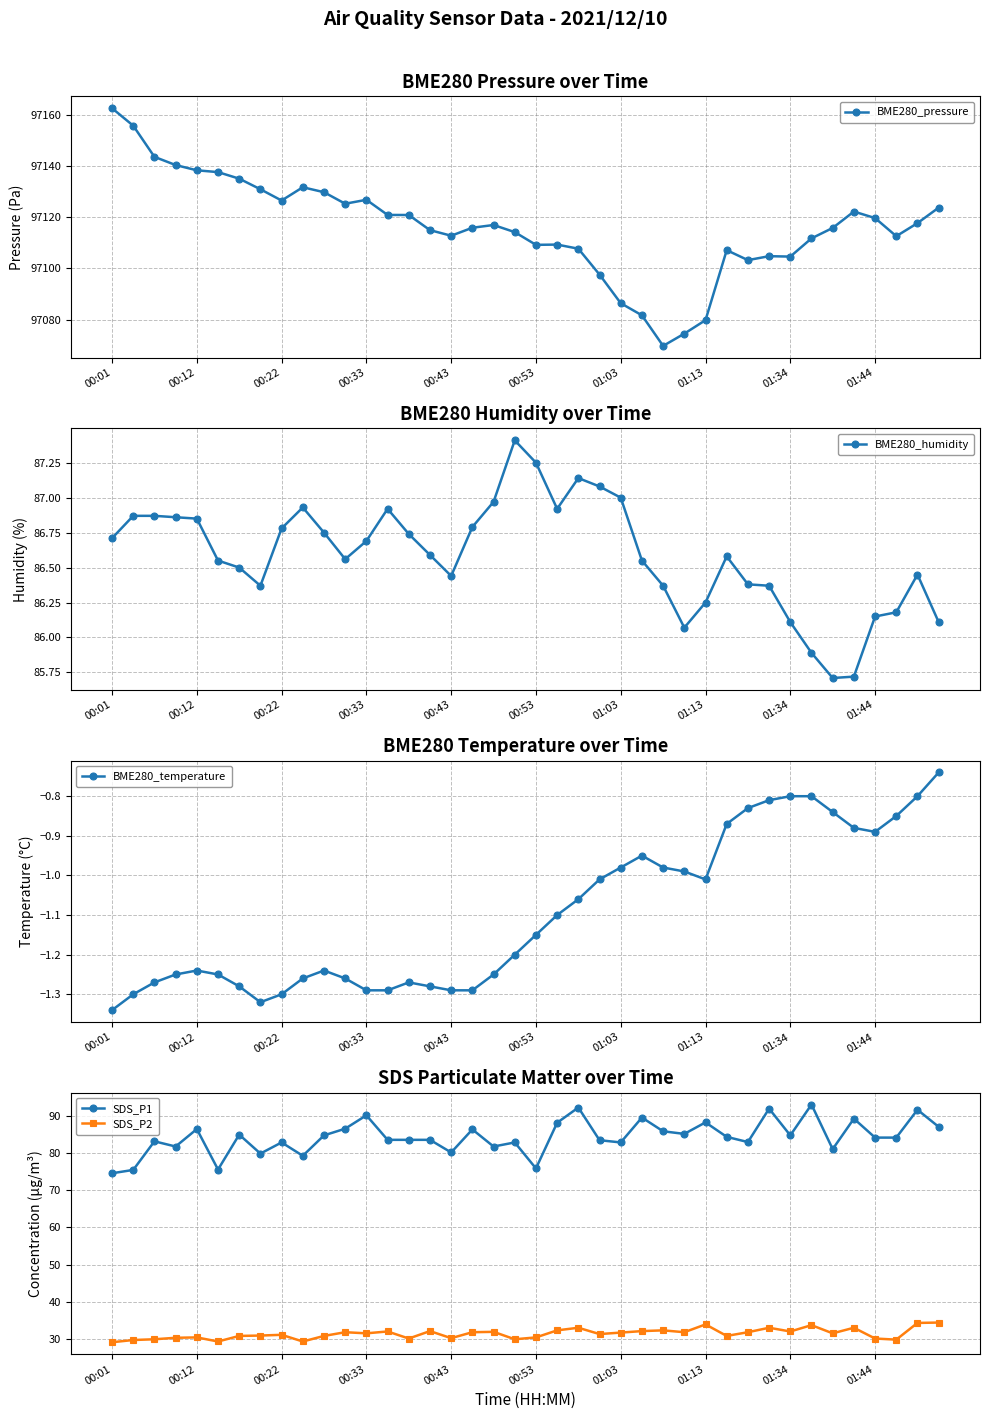

At which category does BME280_temperature reach its first local peak?

00:12